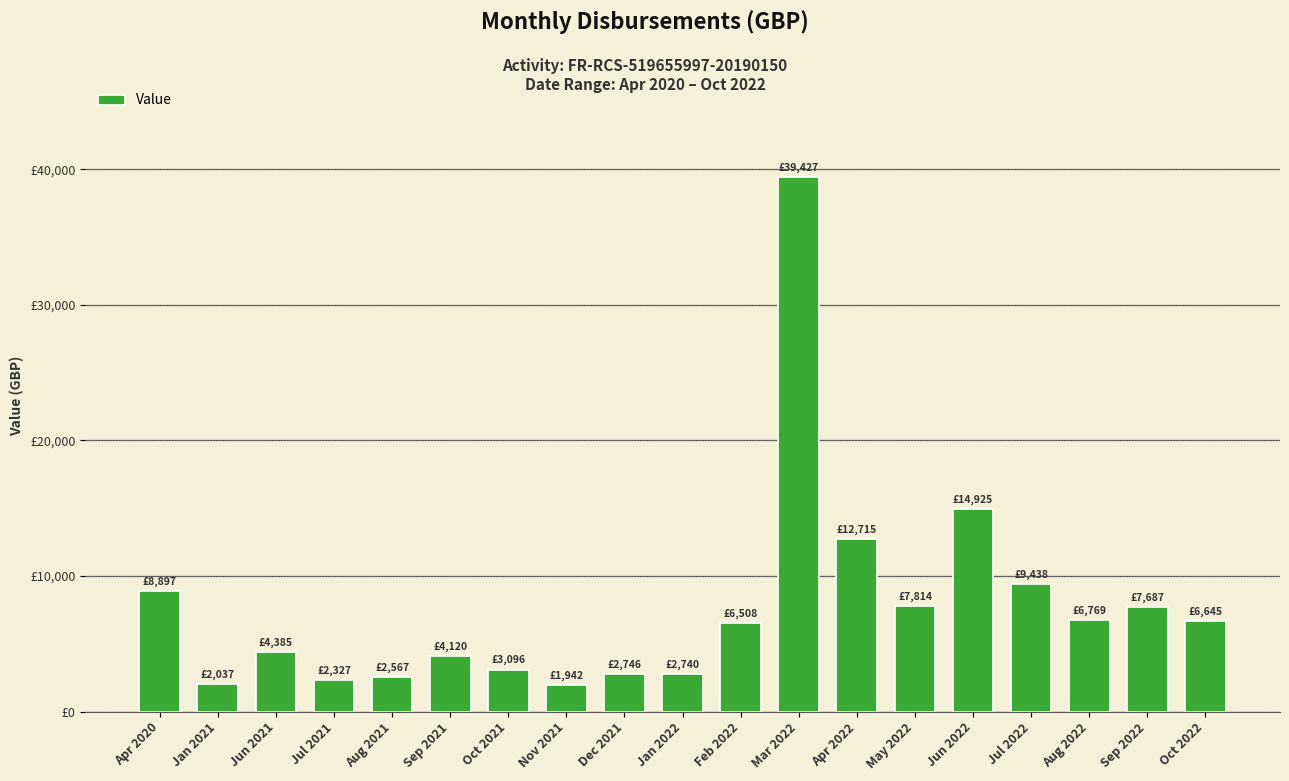

What is the maximum value shown in the chart?

39427.2